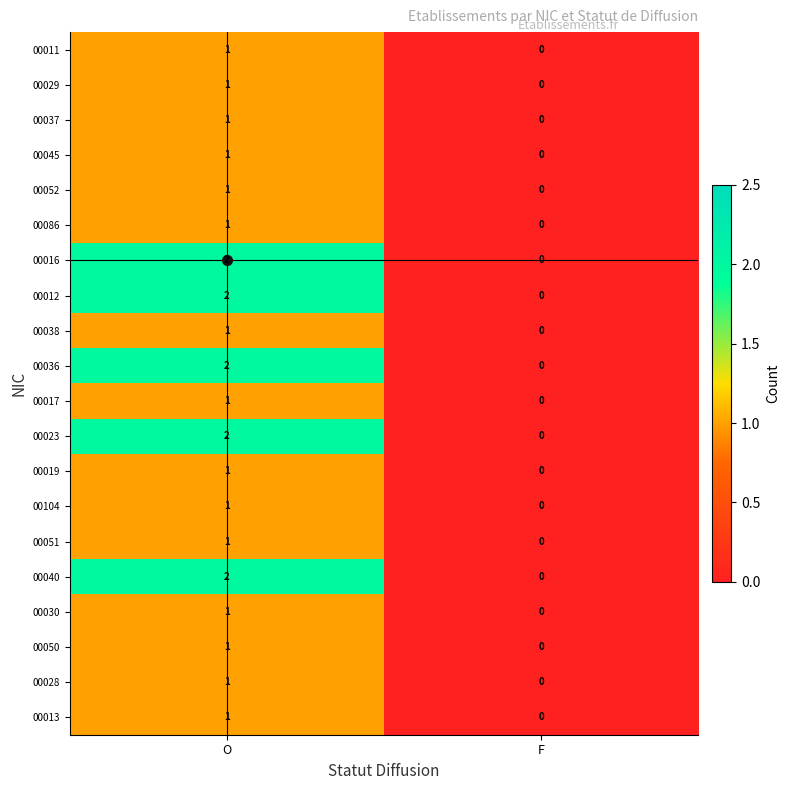

Which label corresponds to the largest value in the chart?

O